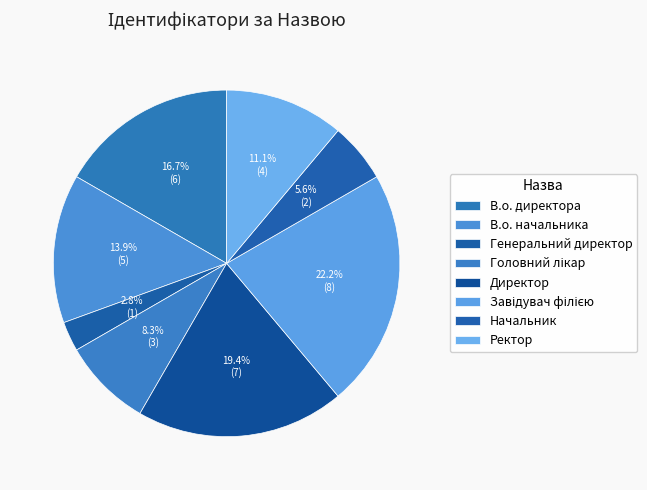

To the nearest percent, what percentage of the pie is Ректор?

11%